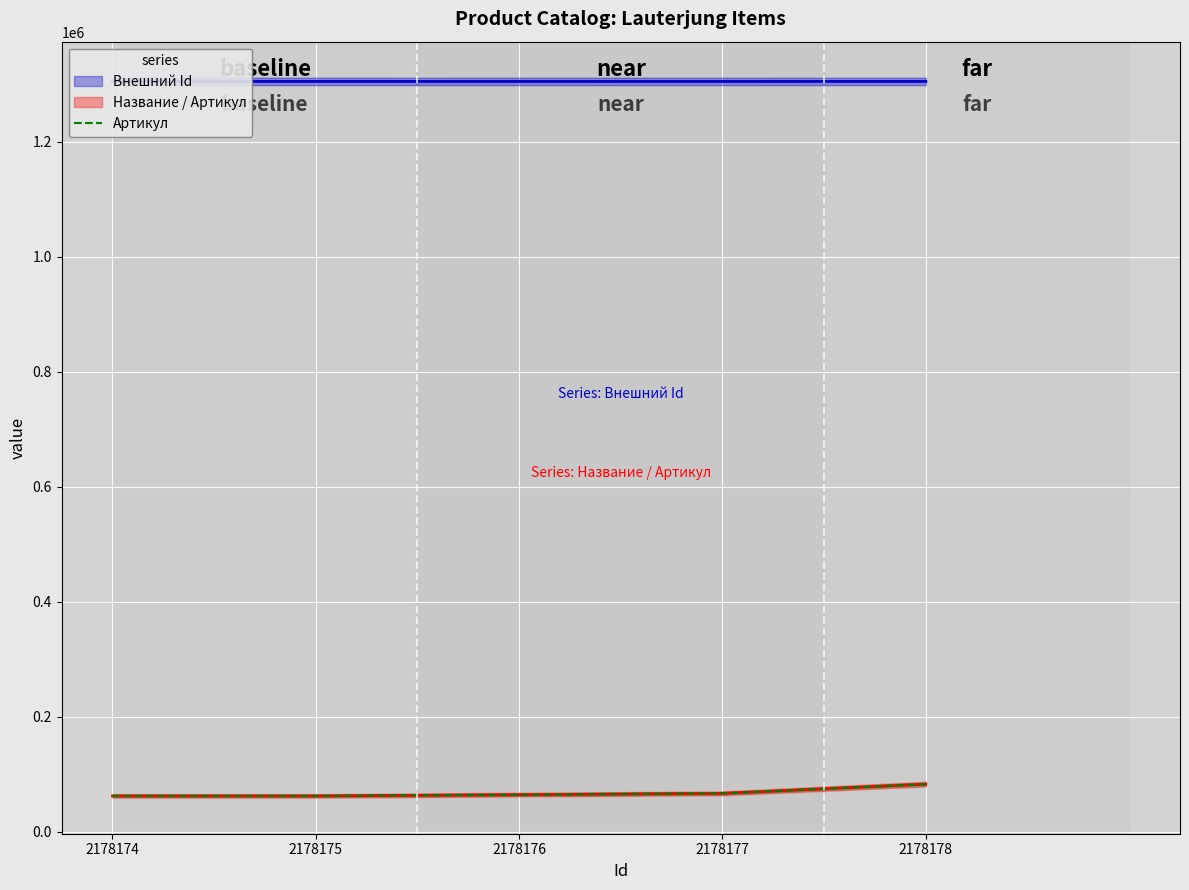

Does the chart display data point markers on the line(s)?

No